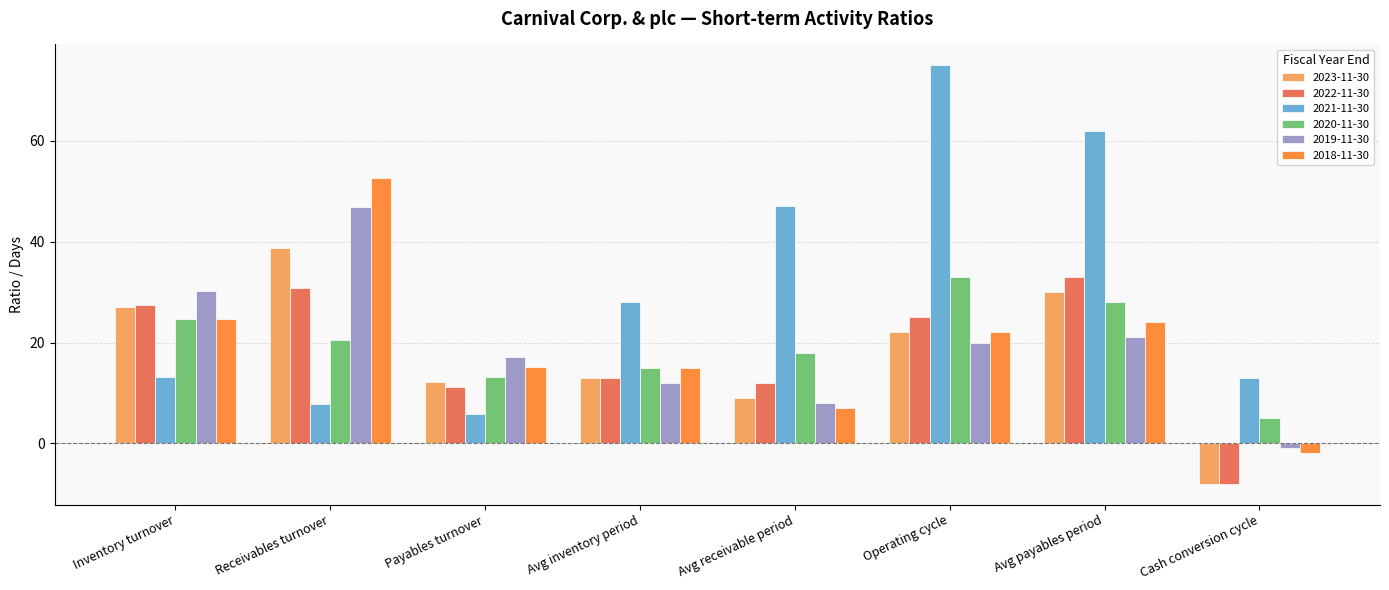

Where does the 2023-11-30 series first go above 22?

Inventory turnover